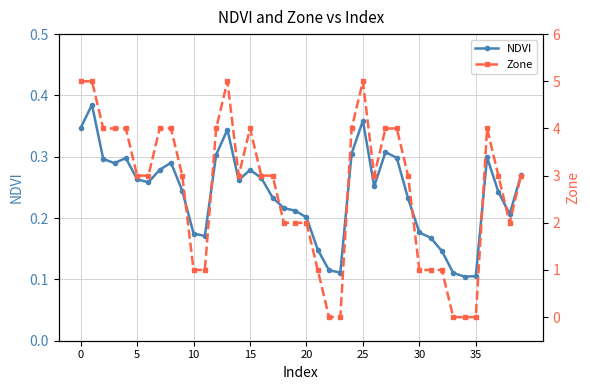

What are all the series names shown in the legend?

NDVI, Zone